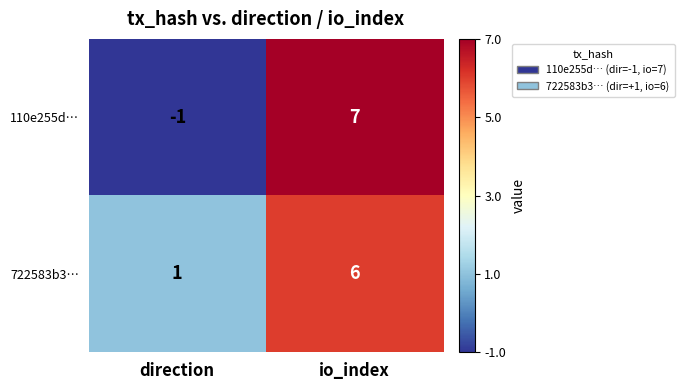

The value of 722583b3… at io_index is 6. True or false?

True